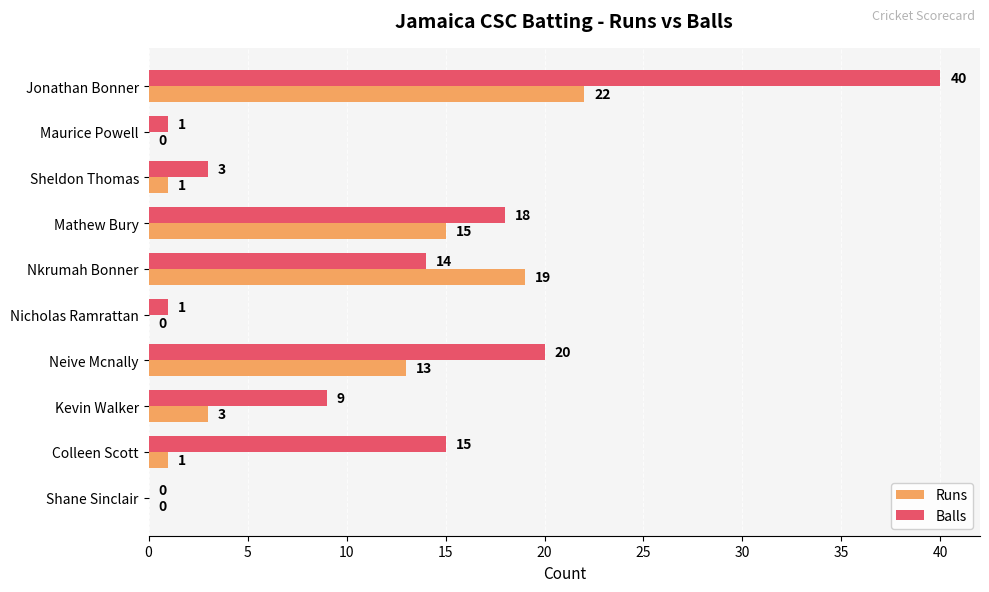

Which series has the largest total across all categories?

Balls